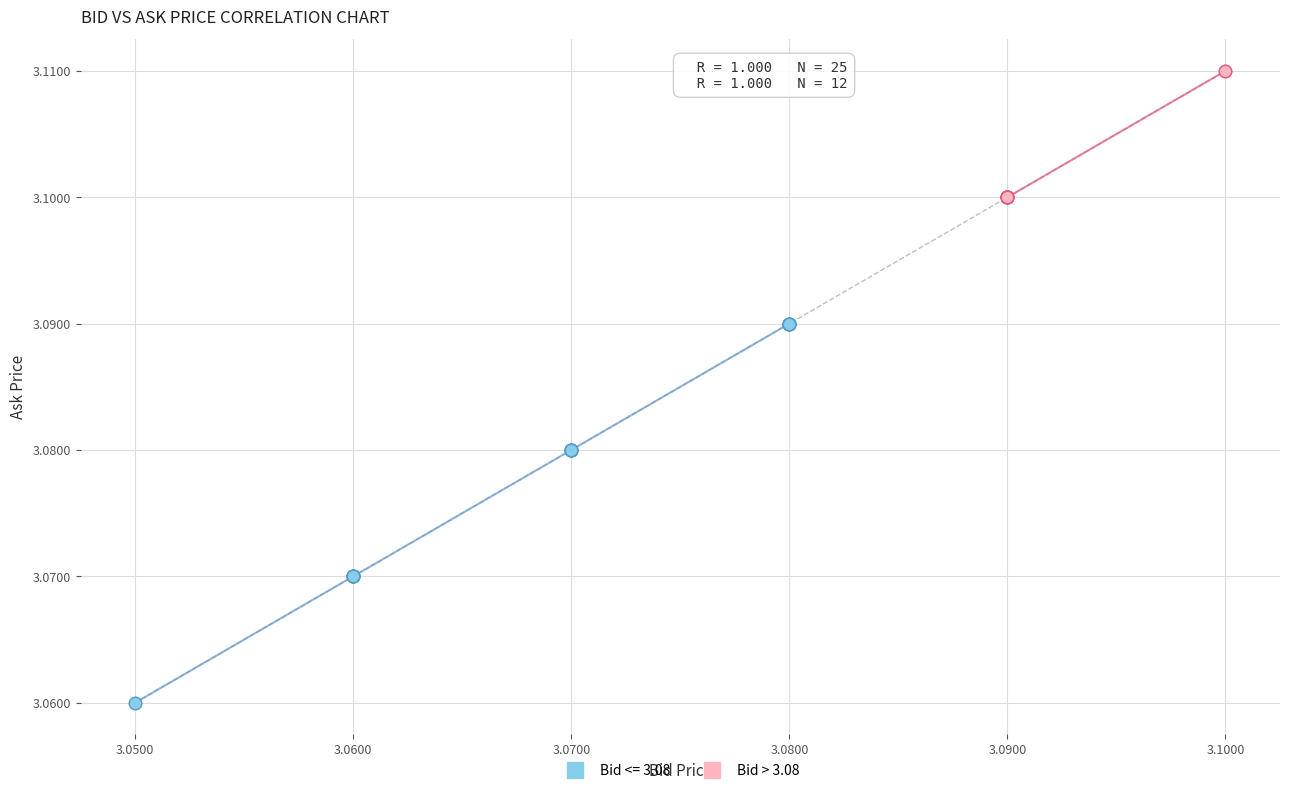

Which series contains the lowest Y value?

Bid <= 3.08